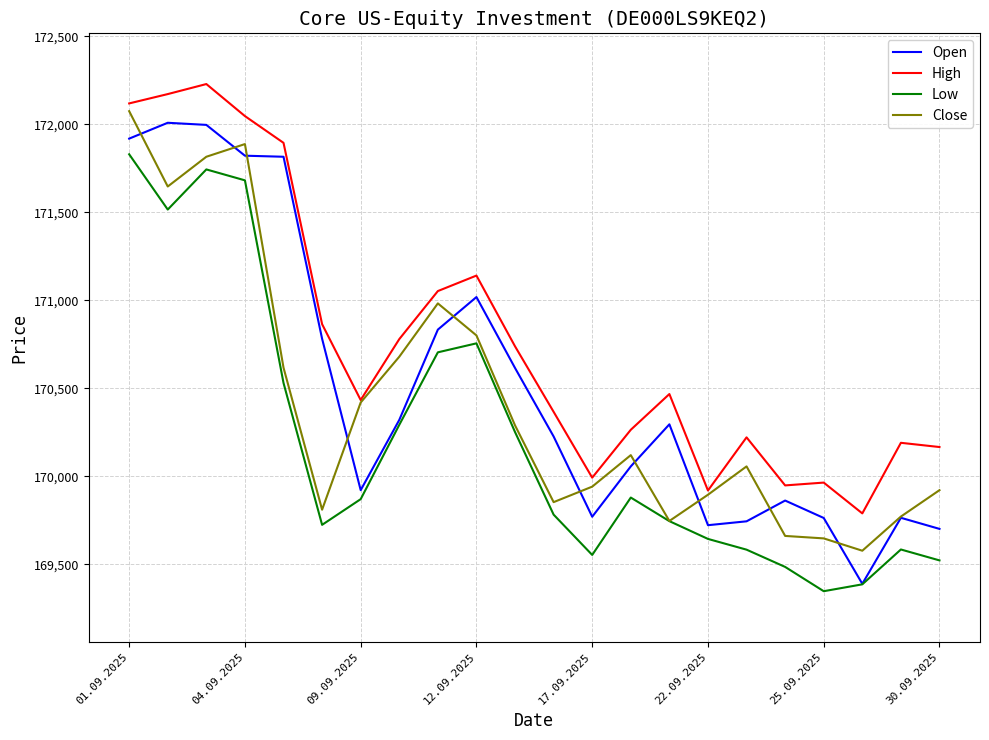

Which series has the largest total across all categories?

High